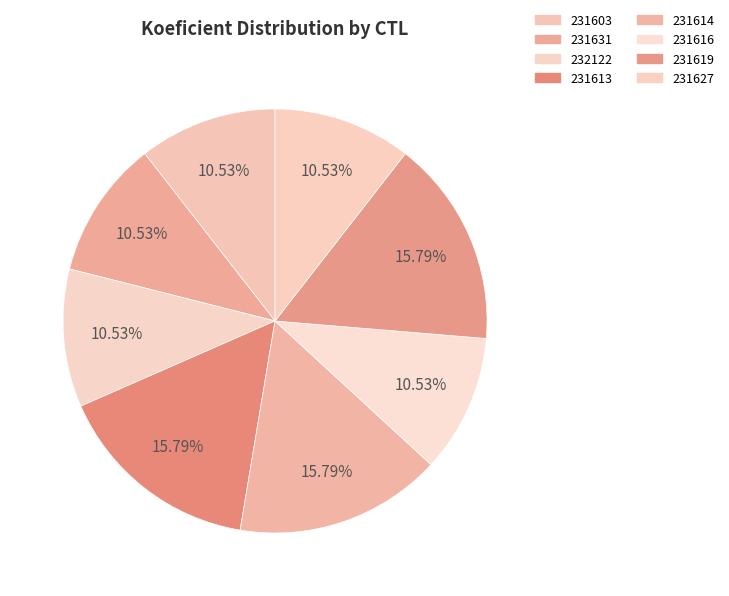

To the nearest percent, what percentage of the pie is 231613?

16%